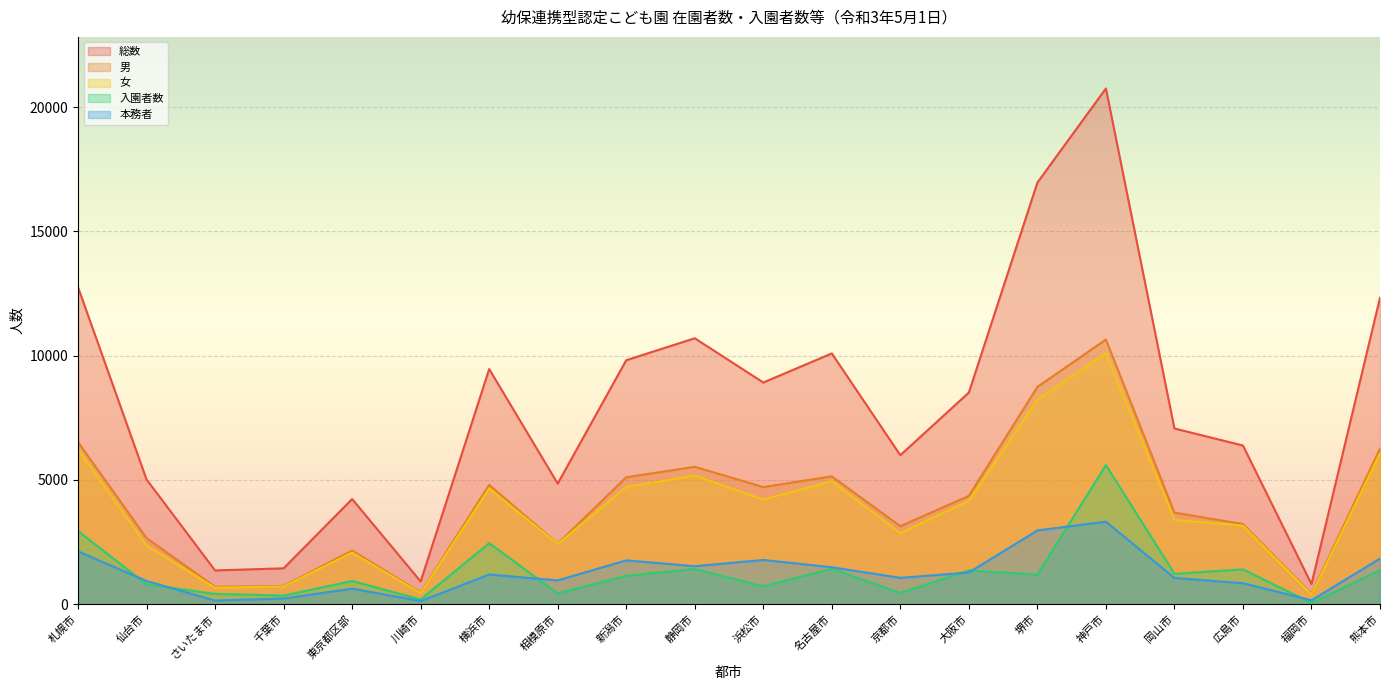

Reading left to right, list all the values displayed in this chart.

総数: 札幌市=12751	仙台市=5016	さいたま市=1355	千葉市=1440	東京都区部=4228	川崎市=912	横浜市=9458	相模原市=4850	新潟市=9815	静岡市=10698	浜松市=8918	名古屋市=10088	京都市=5992	大阪市=8514	堺市=16962	神戸市=20751	岡山市=7068	広島市=6382	福岡市=804	熊本市=12331
男: 札幌市=6521	仙台市=2658	さいたま市=695	千葉市=730	東京都区部=2154	川崎市=467	横浜市=4799	相模原市=2432	新潟市=5104	静岡市=5525	浜松市=4710	名古屋市=5140	京都市=3136	大阪市=4355	堺市=8740	神戸市=10647	岡山市=3682	広島市=3222	福岡市=418	熊本市=6262
女: 札幌市=6230	仙台市=2358	さいたま市=660	千葉市=710	東京都区部=2074	川崎市=445	横浜市=4659	相模原市=2418	新潟市=4711	静岡市=5173	浜松市=4208	名古屋市=4948	京都市=2856	大阪市=4159	堺市=8222	神戸市=10104	岡山市=3386	広島市=3160	福岡市=386	熊本市=6069
入園者数: 札幌市=2939	仙台市=795	さいたま市=409	千葉市=343	東京都区部=931	川崎市=187	横浜市=2453	相模原市=433	新潟市=1141	静岡市=1413	浜松市=721	名古屋市=1425	京都市=449	大阪市=1355	堺市=1186	神戸市=5594	岡山市=1221	広島市=1398	福岡市=45	熊本市=1365
本務者: 札幌市=2123	仙台市=931	さいたま市=142	千葉市=225	東京都区部=622	川崎市=123	横浜市=1191	相模原市=954	新潟市=1761	静岡市=1525	浜松市=1777	名古屋市=1483	京都市=1057	大阪市=1272	堺市=2964	神戸市=3318	岡山市=1052	広島市=842	福岡市=153	熊本市=1831